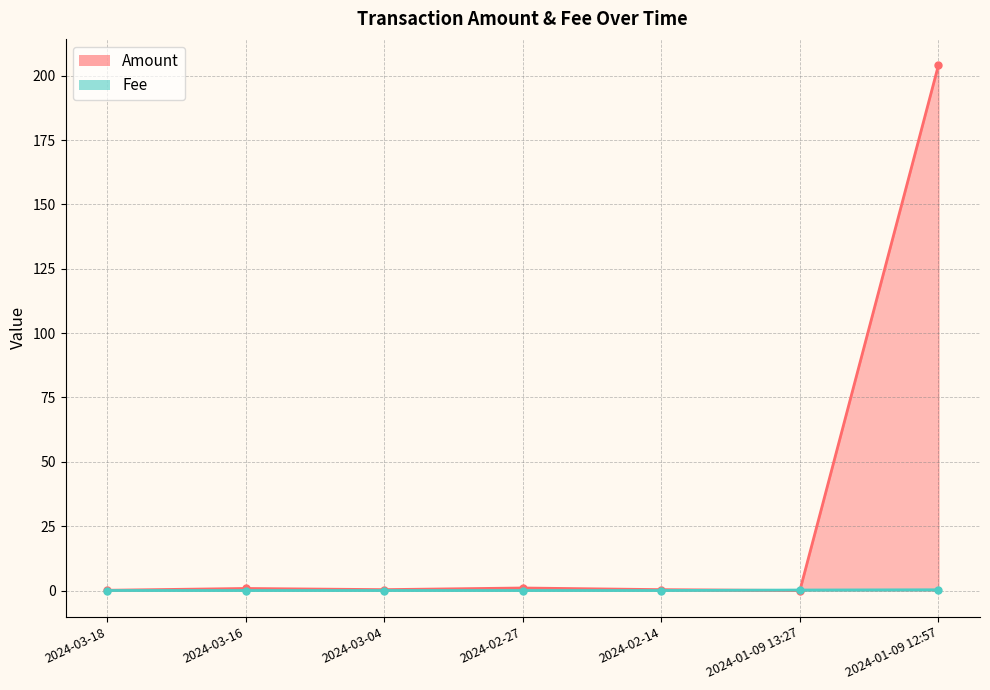

Rank the categories by Amount value from lowest to highest.

2024-01-09 13:27, 2024-03-18, 2024-02-14, 2024-03-04, 2024-03-16, 2024-02-27, 2024-01-09 12:57